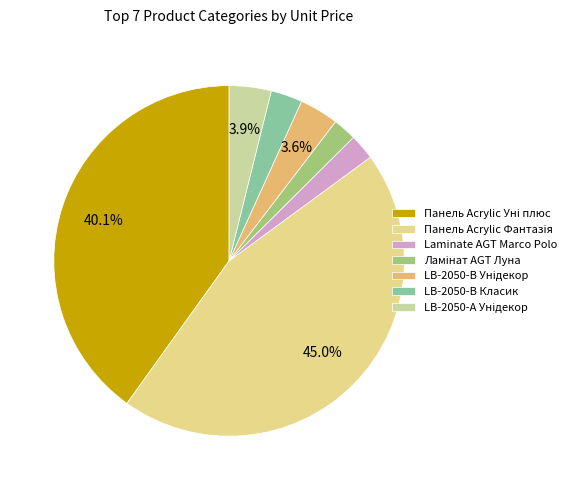

Do Ламінат AGT Луна and Панель Acrylic Фантазія together represent more than half of the pie?

No